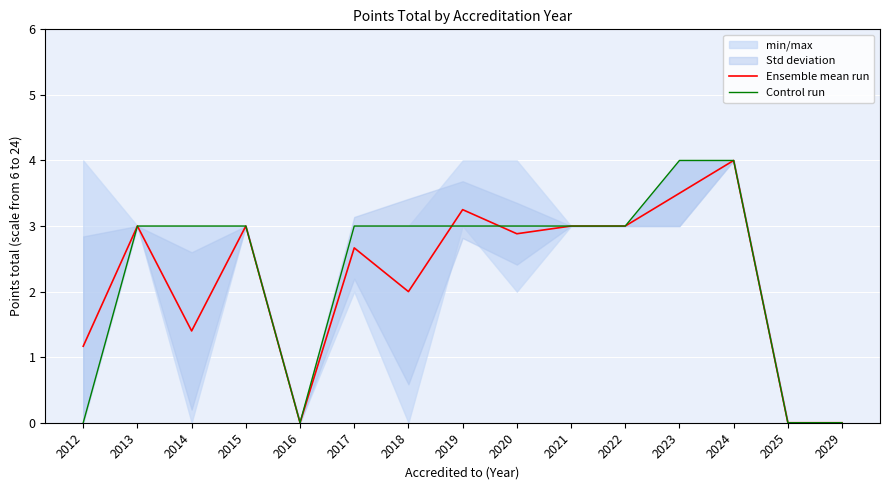

Rank the series at 2012 from highest to lowest value.

Ensemble mean run, Control run